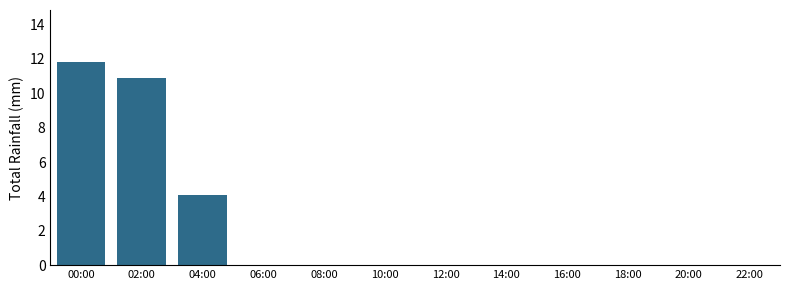

Reading left to right, transcribe all the data shown in this chart.

00:00=11.8	02:00=10.9	04:00=4.1	06:00=0.0	08:00=0.0	10:00=0.0	12:00=0.0	14:00=0.0	16:00=0.0	18:00=0.0	20:00=0.0	22:00=0.0